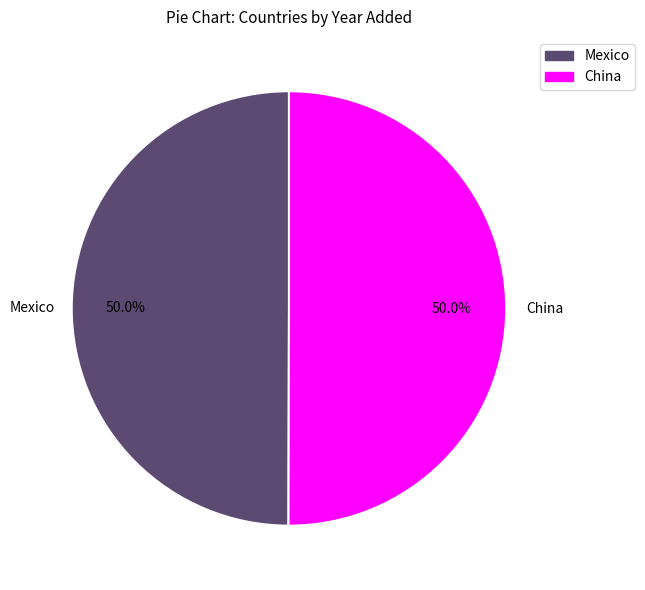

Approximately how many times larger is the value at Mexico compared to China?

1.0